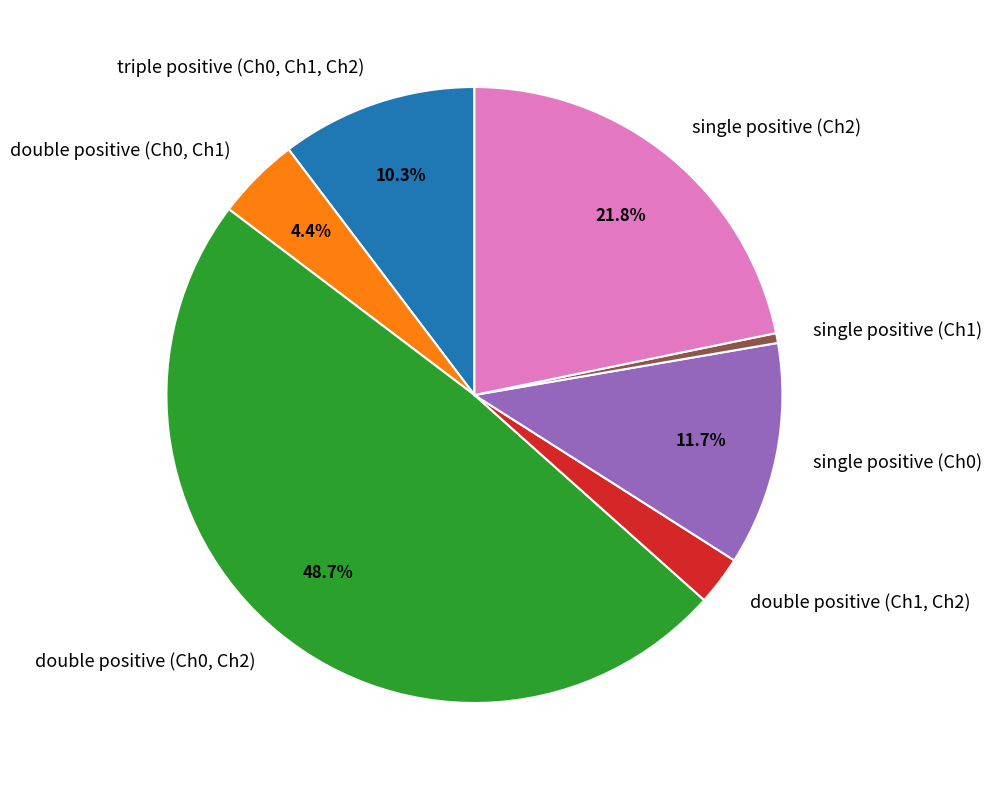

The double positive (Ch1, Ch2) slice represents 3% of the pie. True or false?

True